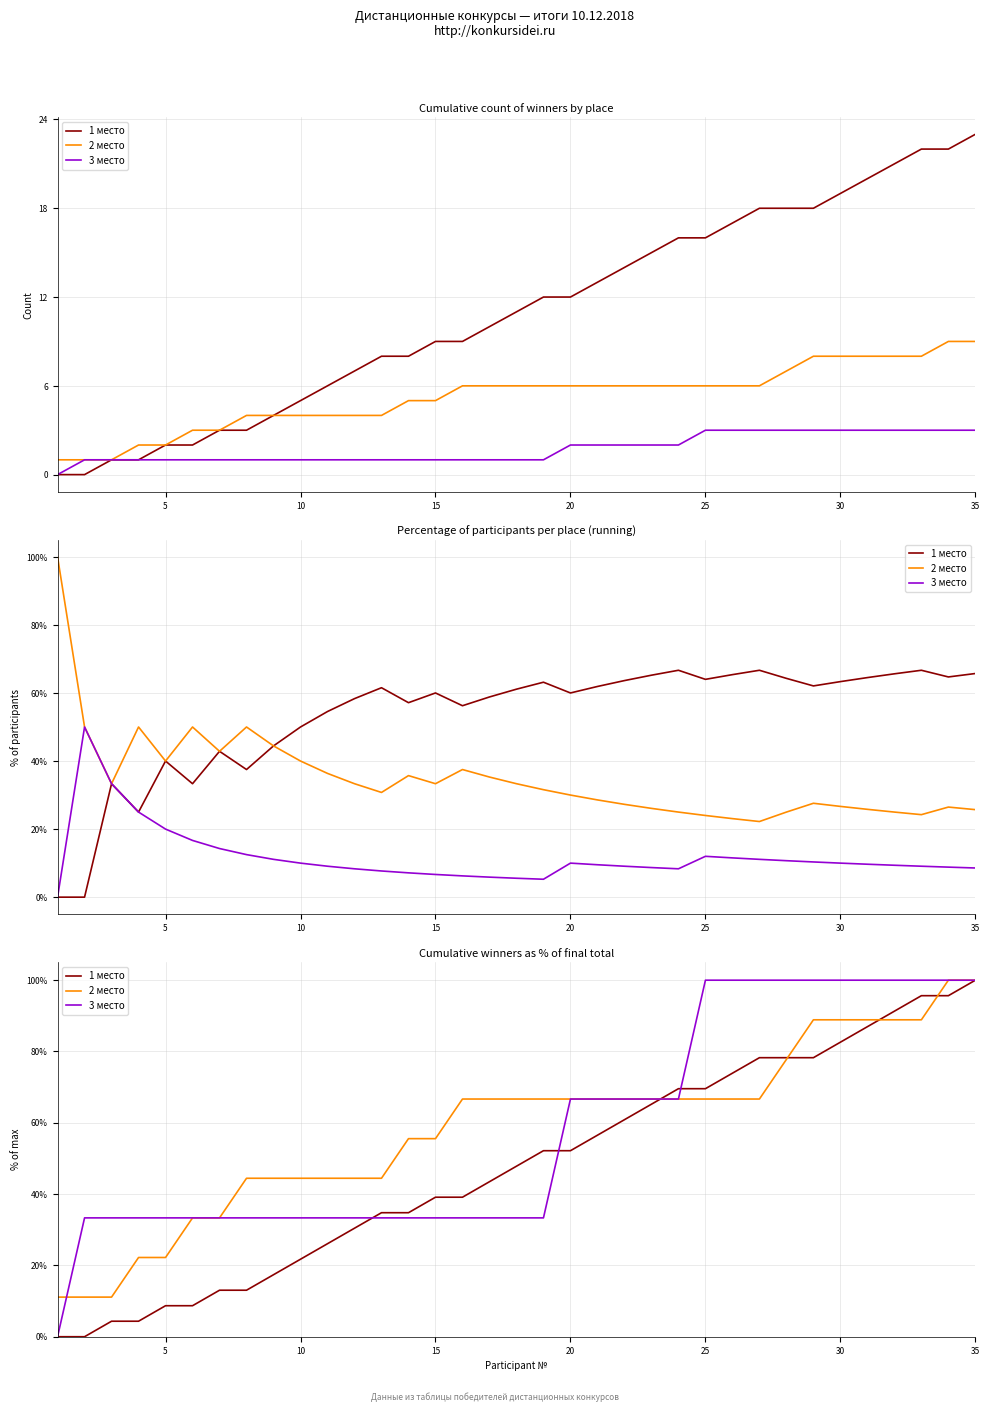

How many times do 1 место and 3 место cross each other?

4